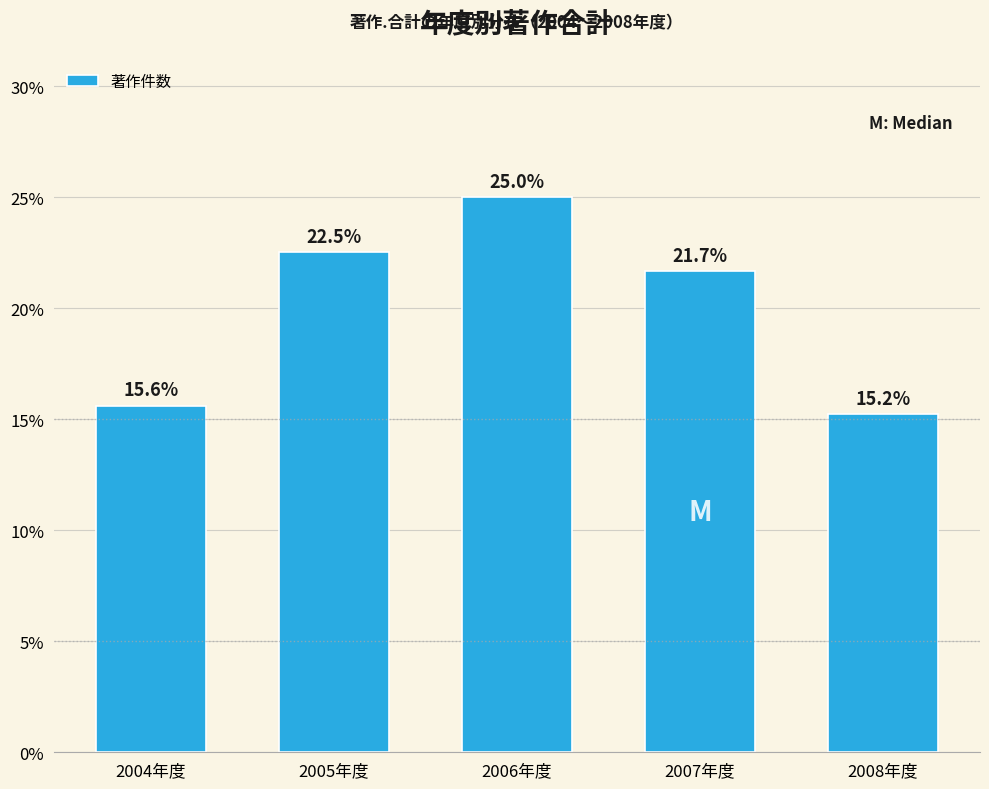

Reading left to right, list all the values displayed in this chart.

2004年度=15.6	2005年度=22.5	2006年度=25.0	2007年度=21.7	2008年度=15.2